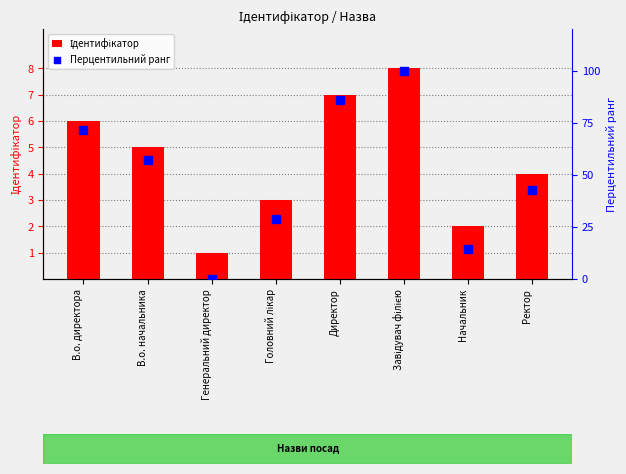

Which series reaches the maximum Y coordinate?

Перцентильний ранг